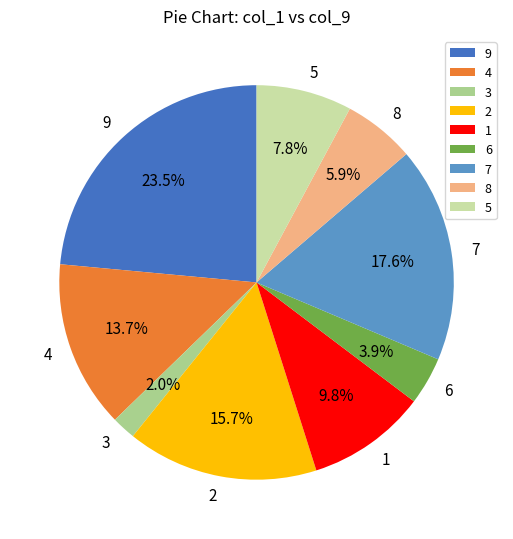

Which has a higher value, 2 or 4?

2